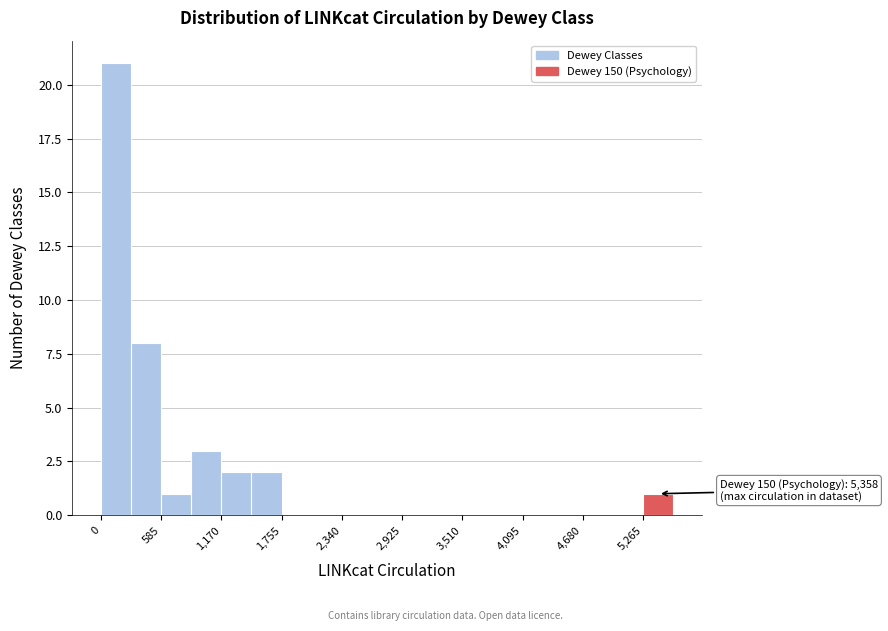

Around what value on the x-axis is the tallest bar? Give the approximate position of its centre, as read against the axis.

100